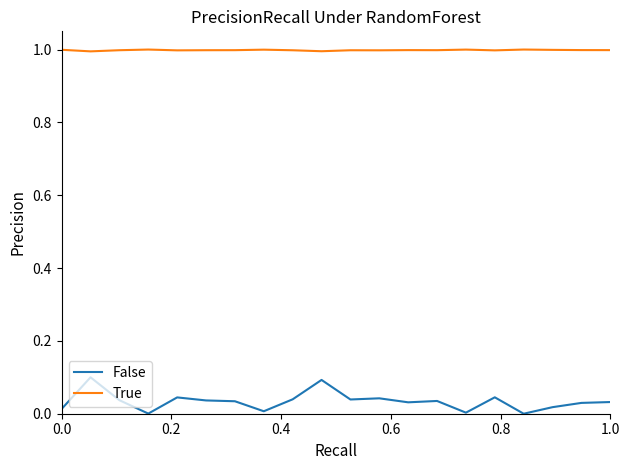

In False, how many points are lower than both neighbors (excluding endpoints)?

6